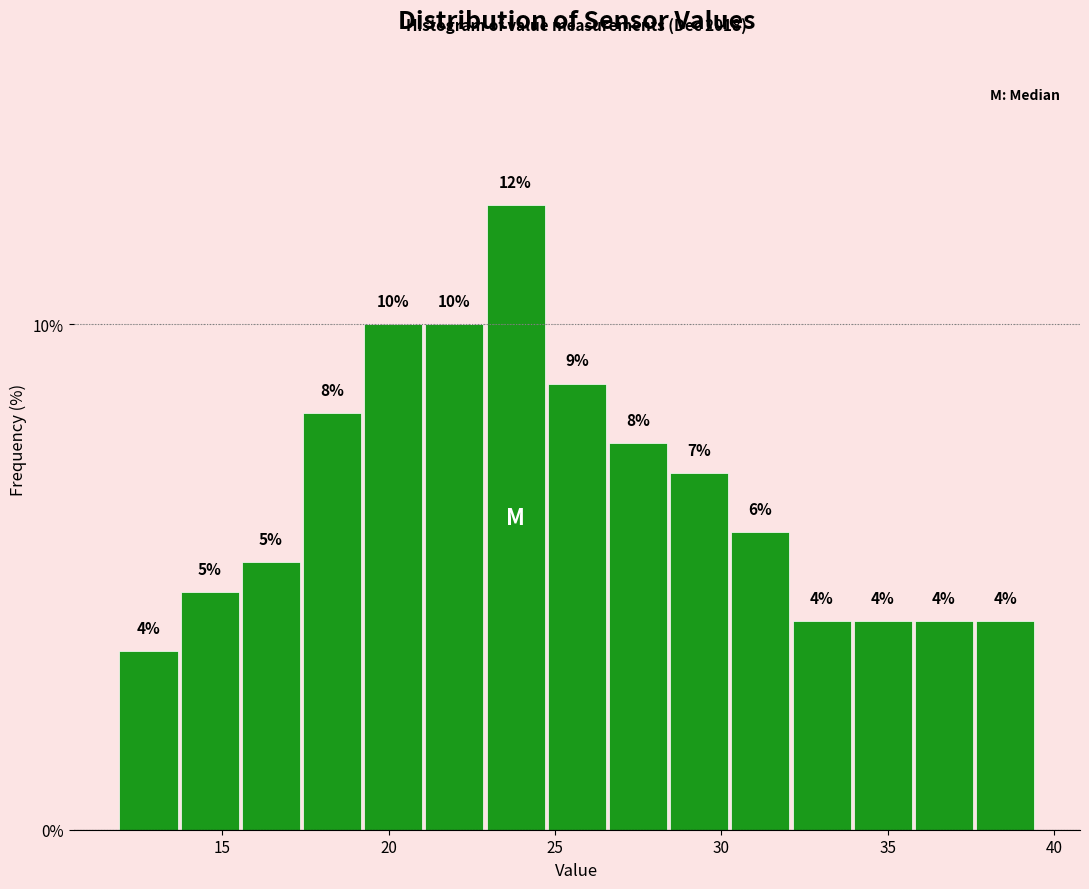

Read against the x-axis, roughly where is the centre of the tallest bar?

24.0